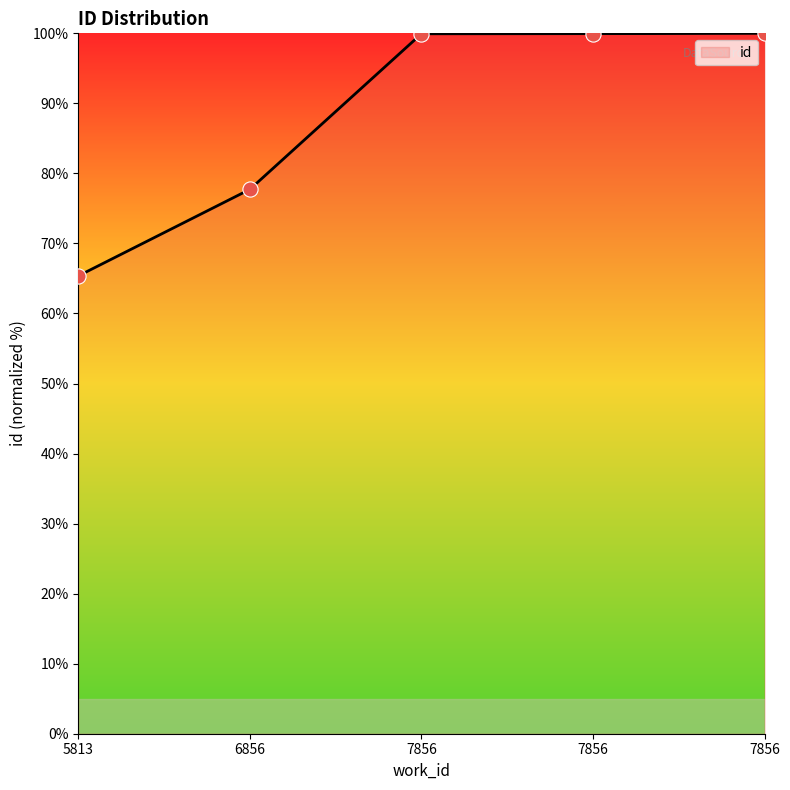

What is the change in value from 7856 to 7856?

+0.1